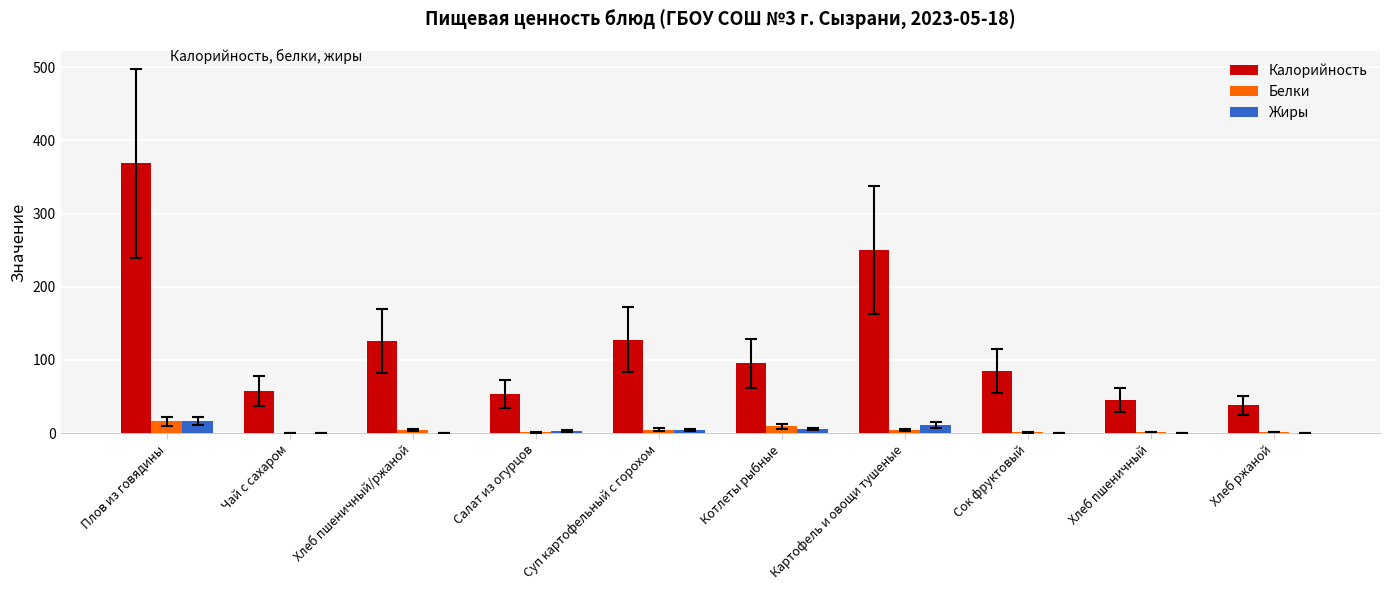

True or false: Калорийность has a value of 38.0 at Хлеб ржаной.

True